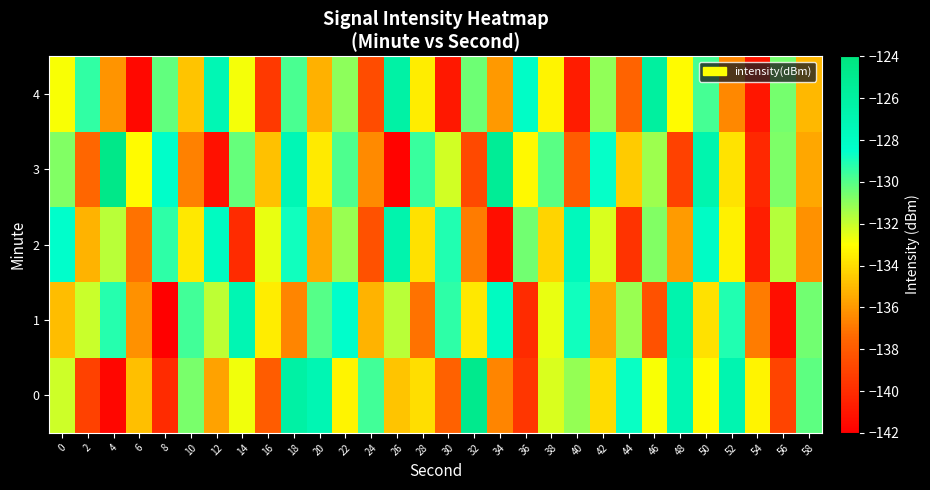

At 52, list the series in order from largest to smallest.

0, 1, 2, 3, 4